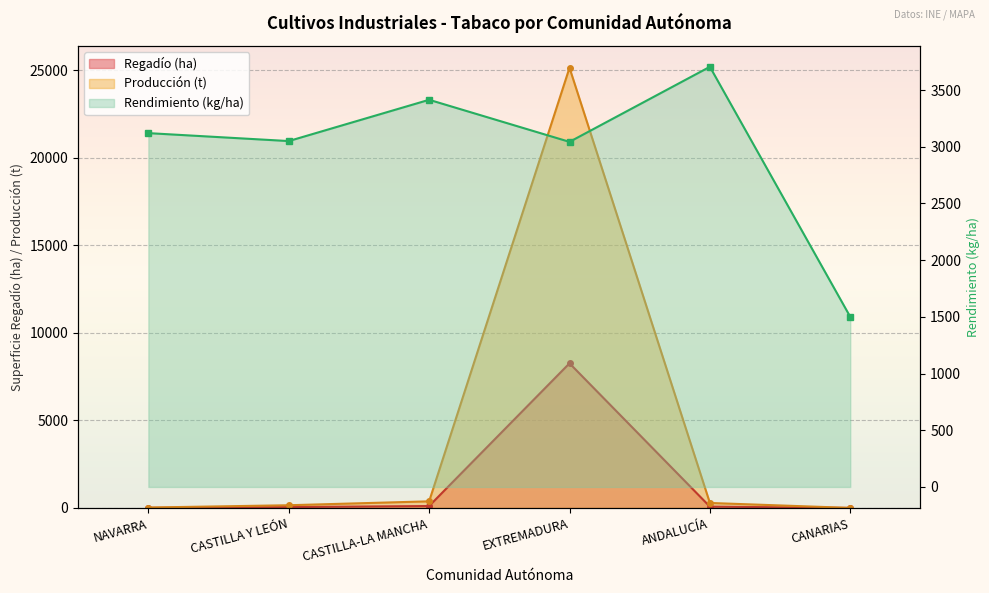

Does the chart display data point markers on the line(s)?

Yes